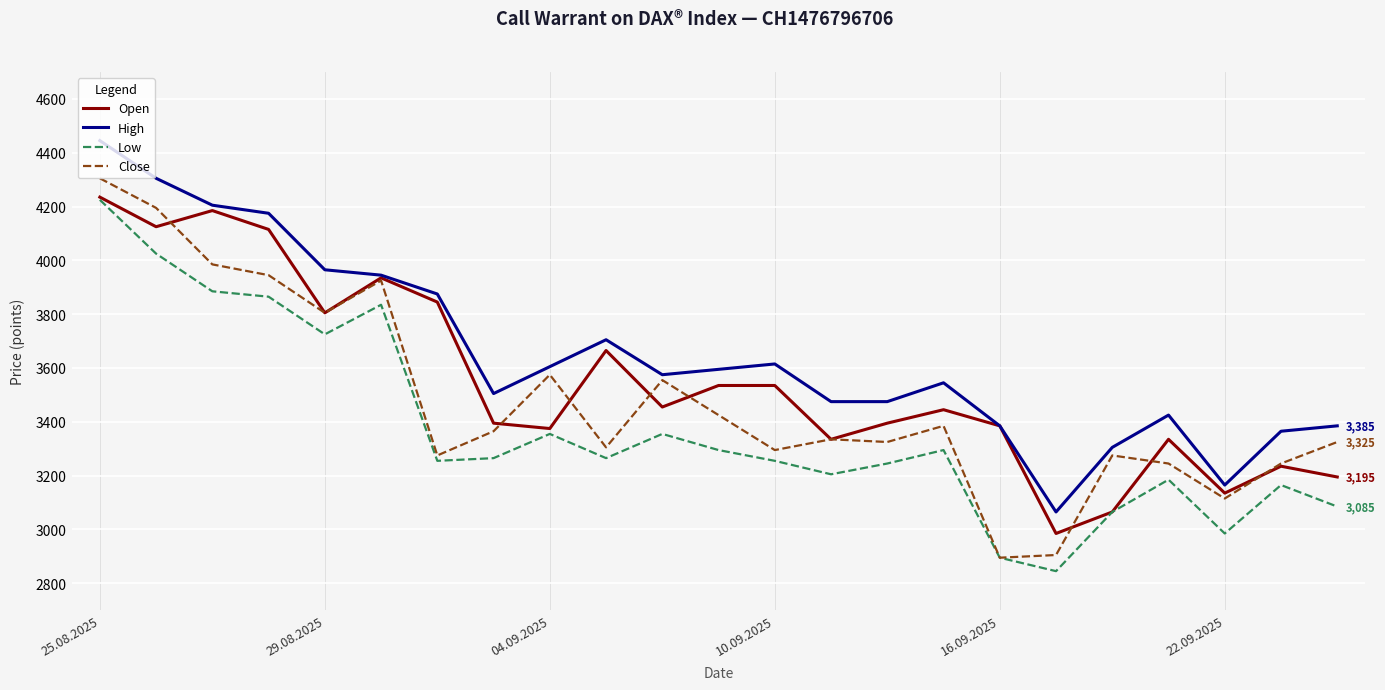

Does the chart display data point markers on the line(s)?

No